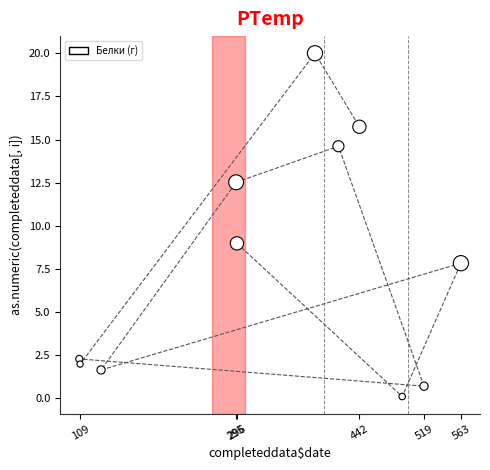

What is the average X value?

342.3